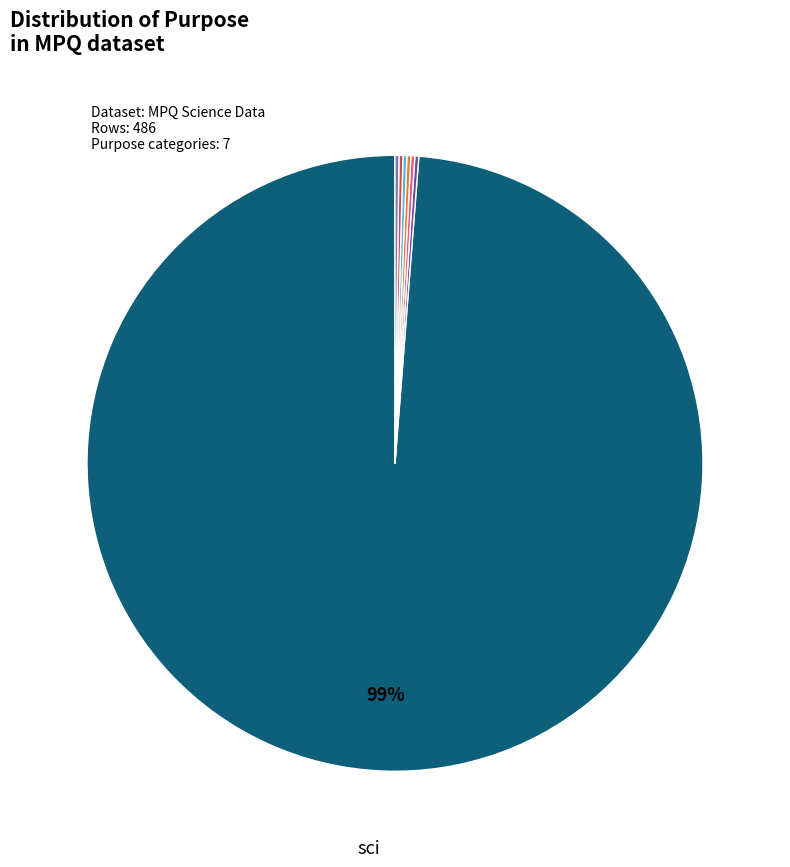

To the nearest percent, what is the average slice percentage?

14%